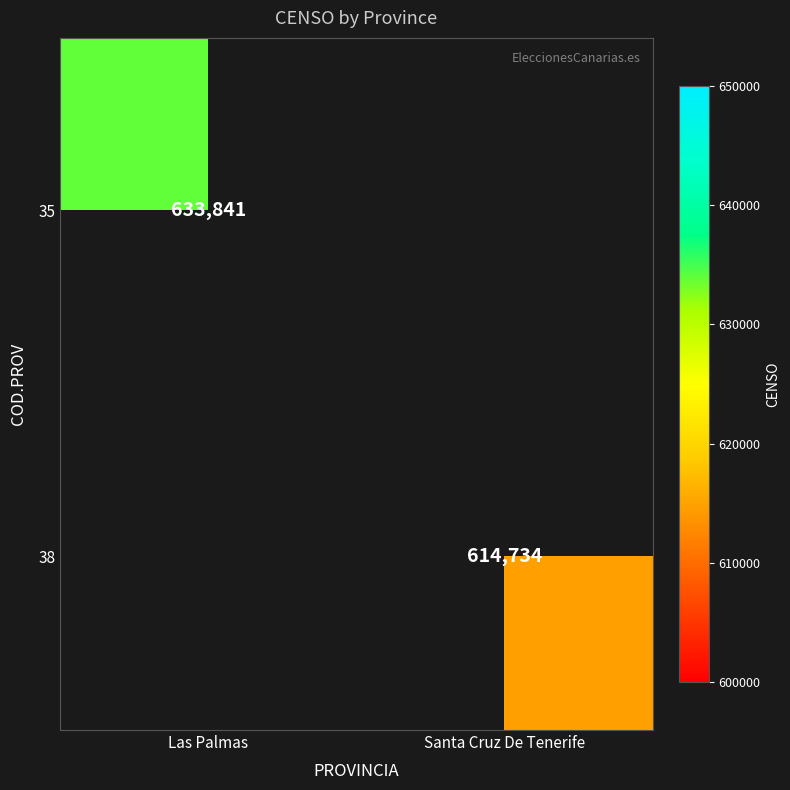

The value of 35 at Las Palmas is 890947. True or false?

False